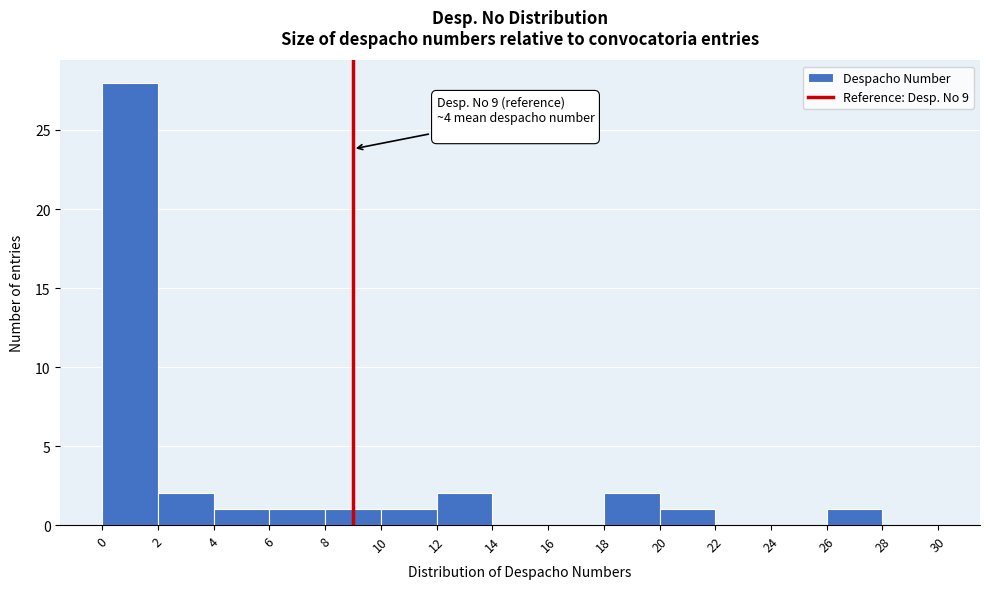

Over which range of the x-axis is the bar tallest?

0 to 2